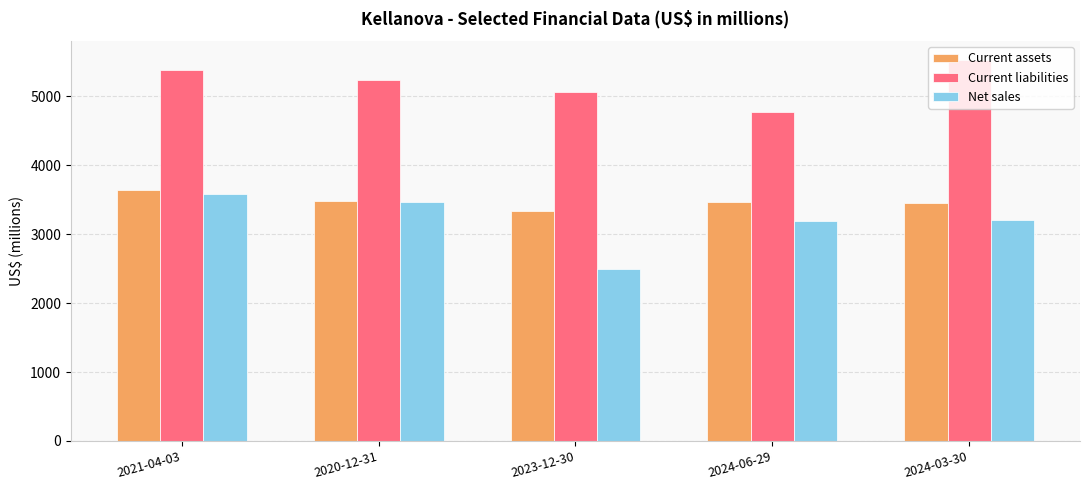

What is the highest value of the Current assets series?

3639